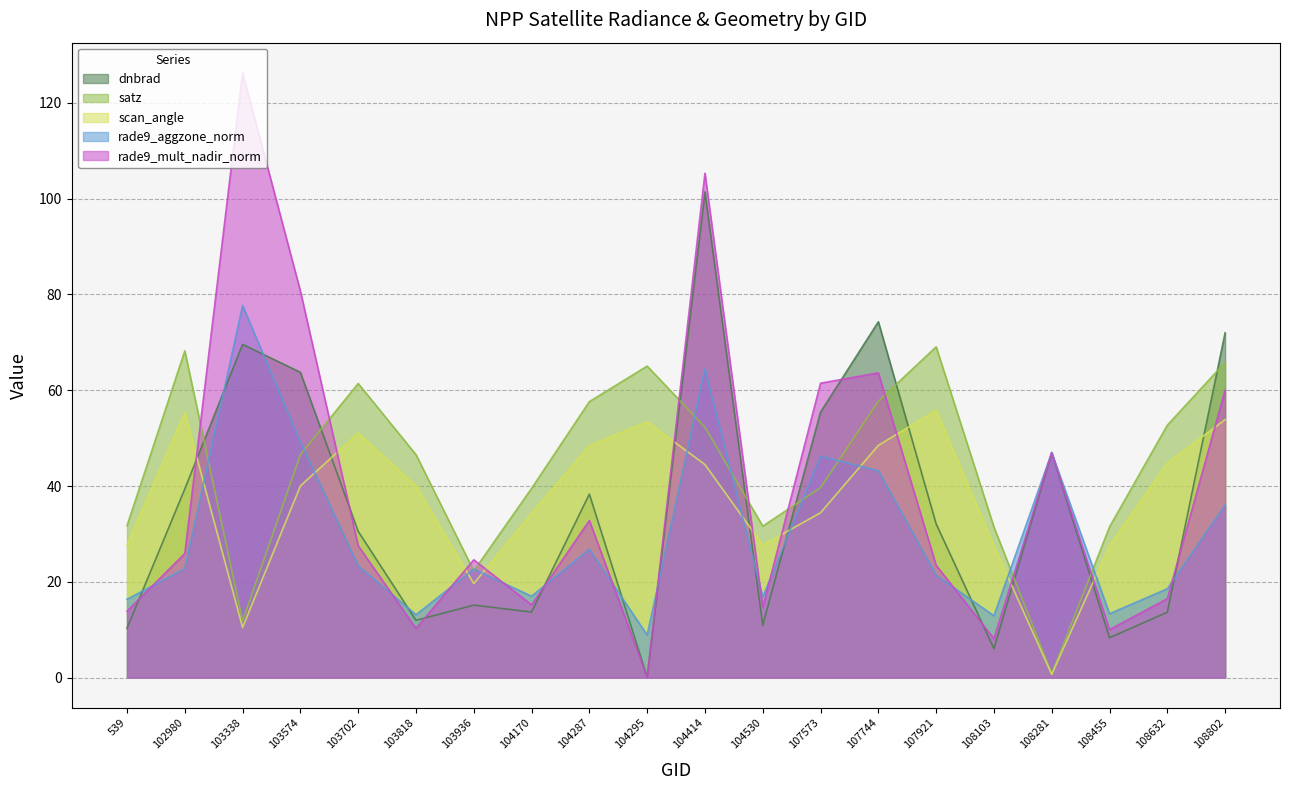

What is the minimum value shown in the chart?

0.1